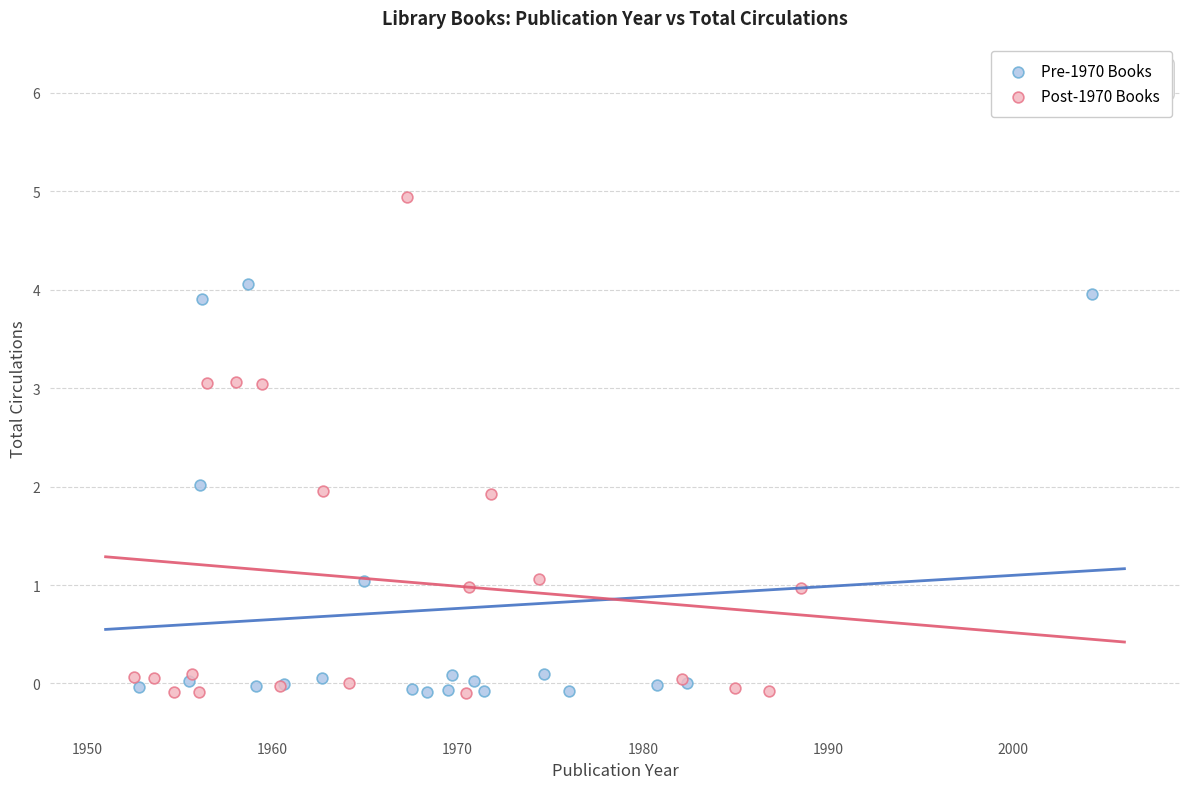

Which series contains the highest Y value?

Post-1970 Books